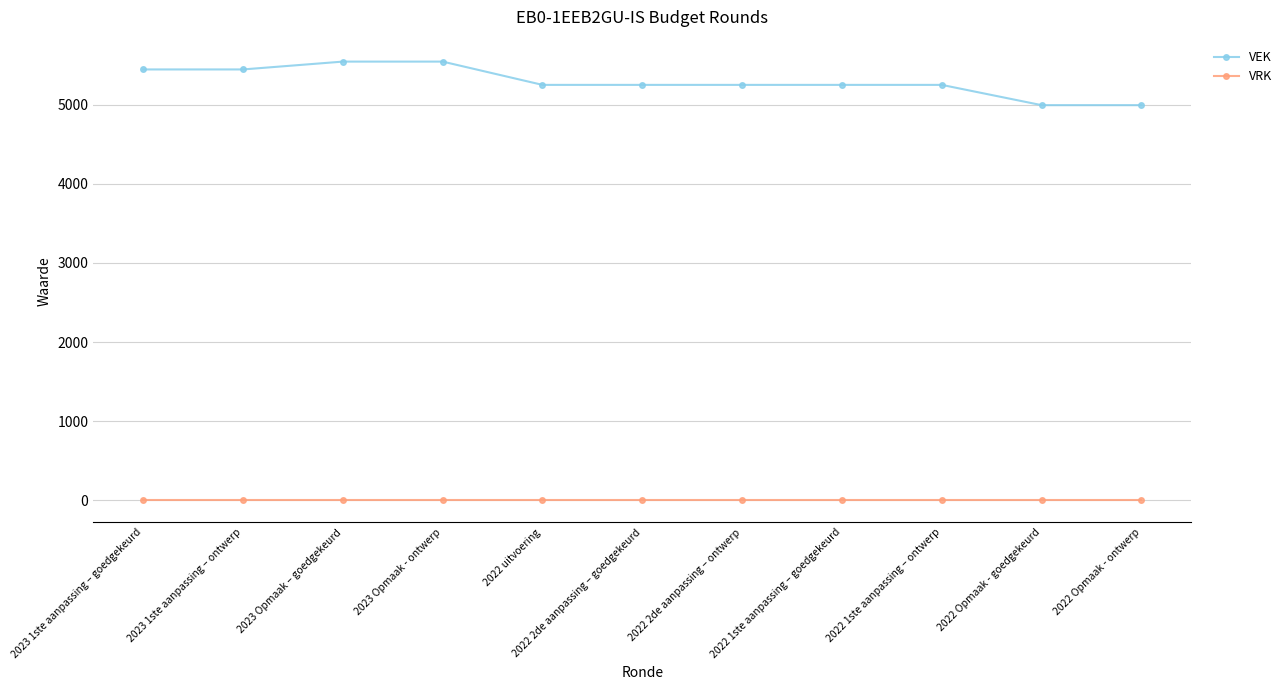

Reading left to right, what are all the values shown in this chart?

VEK: 2023 1ste aanpassing – goedgekeurd=5443	2023 1ste aanpassing – ontwerp=5443	2023 Opmaak – goedgekeurd=5542	2023 Opmaak - ontwerp=5542	2022 uitvoering=5248	2022 2de aanpassing – goedgekeurd=5248	2022 2de aanpassing – ontwerp=5248	2022 1ste aanpassing – goedgekeurd=5248	2022 1ste aanpassing – ontwerp=5248	2022 Opmaak - goedgekeurd=4992	2022 Opmaak - ontwerp=4992
VRK: 2023 1ste aanpassing – goedgekeurd=0	2023 1ste aanpassing – ontwerp=0	2023 Opmaak – goedgekeurd=0	2023 Opmaak - ontwerp=0	2022 uitvoering=0	2022 2de aanpassing – goedgekeurd=0	2022 2de aanpassing – ontwerp=0	2022 1ste aanpassing – goedgekeurd=0	2022 1ste aanpassing – ontwerp=0	2022 Opmaak - goedgekeurd=0	2022 Opmaak - ontwerp=0